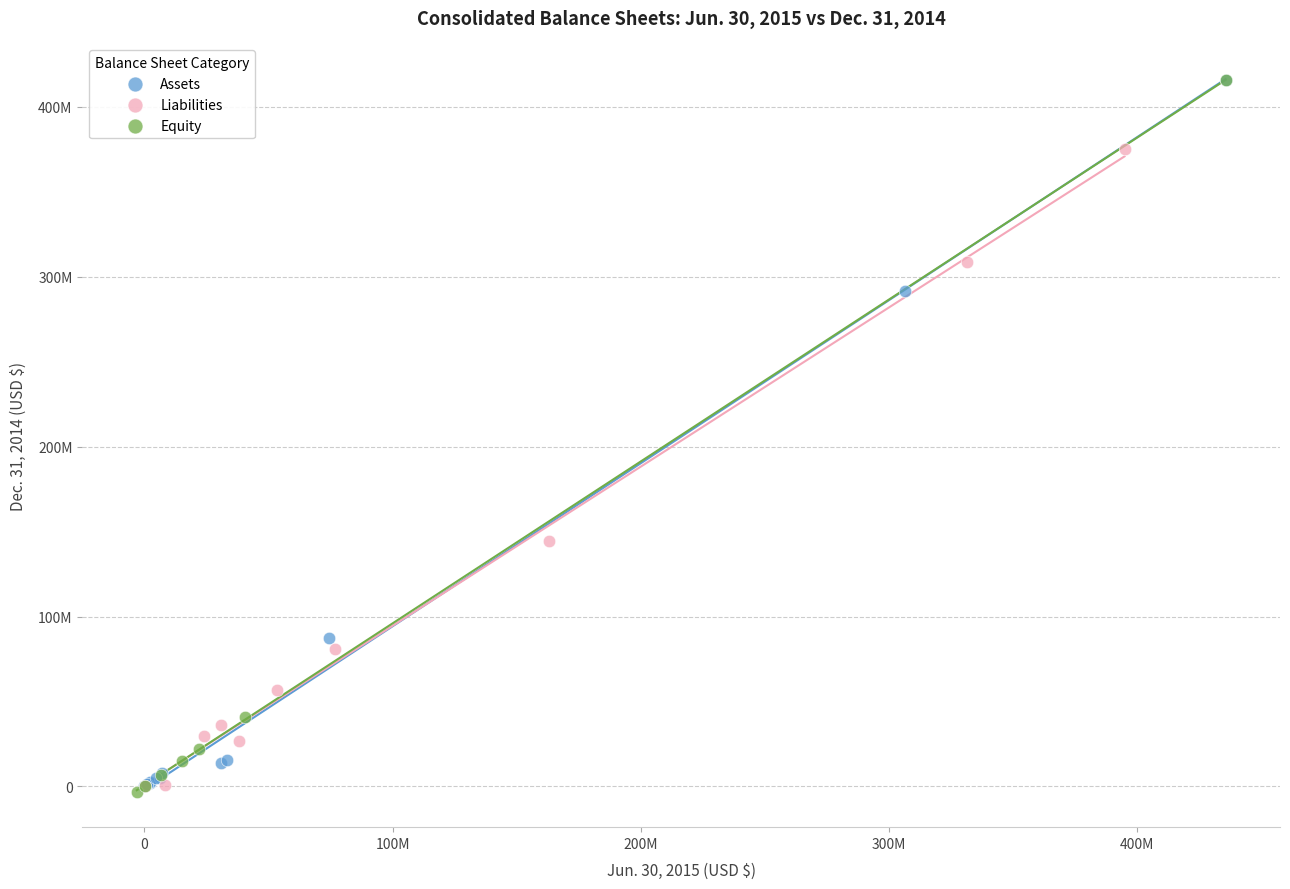

What are all the series names shown in the legend?

Assets, Liabilities, Equity